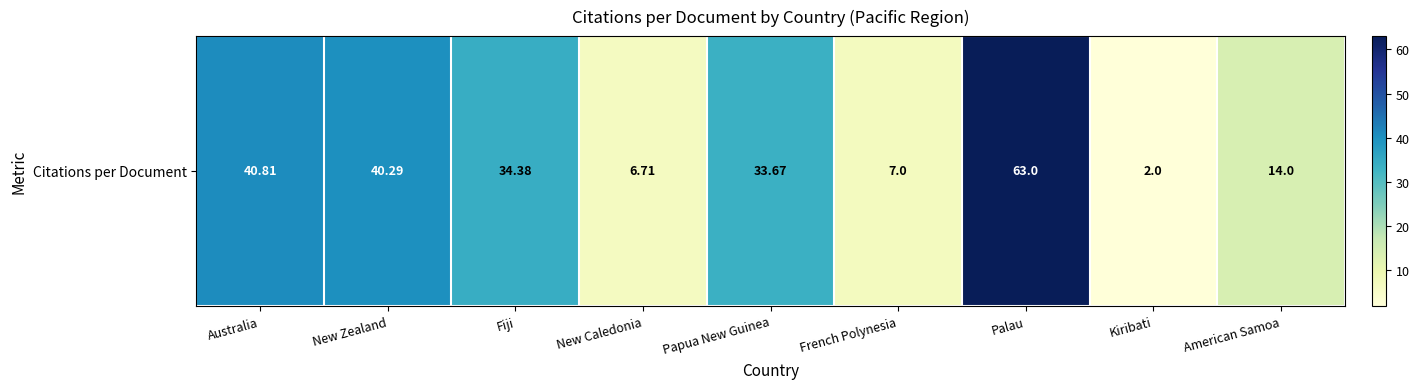

Reading right to left, list all the values displayed in this chart.

American Samoa=14.0	Kiribati=2.0	Palau=63.0	French Polynesia=7.0	Papua New Guinea=33.7	New Caledonia=6.7	Fiji=34.4	New Zealand=40.3	Australia=40.8